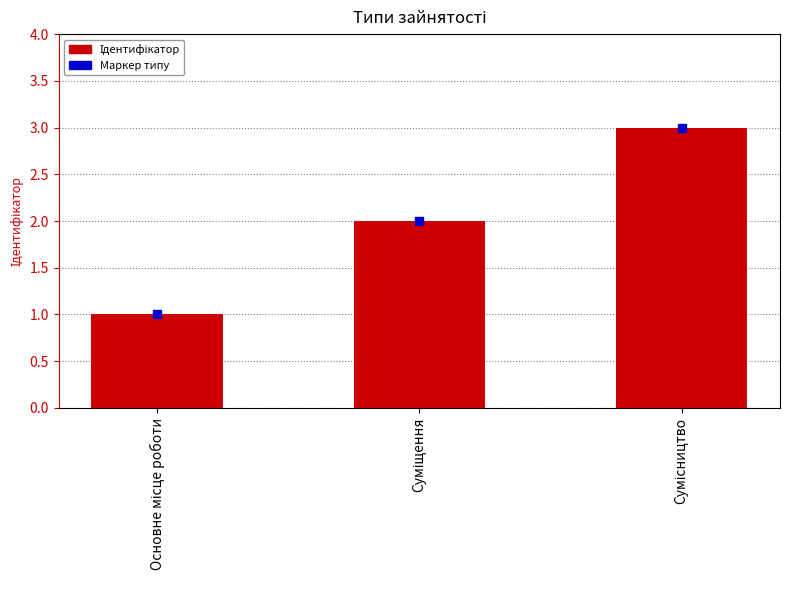

Count the values in the range 1 to 3.

3